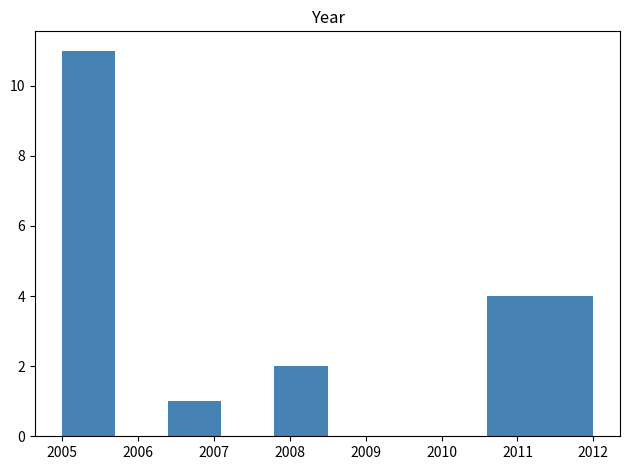

What is the height of the bar covering 2010.6 to 2011.3 on the x-axis? The values are not printed on the chart, so give them approximately, as read against the axis.

4